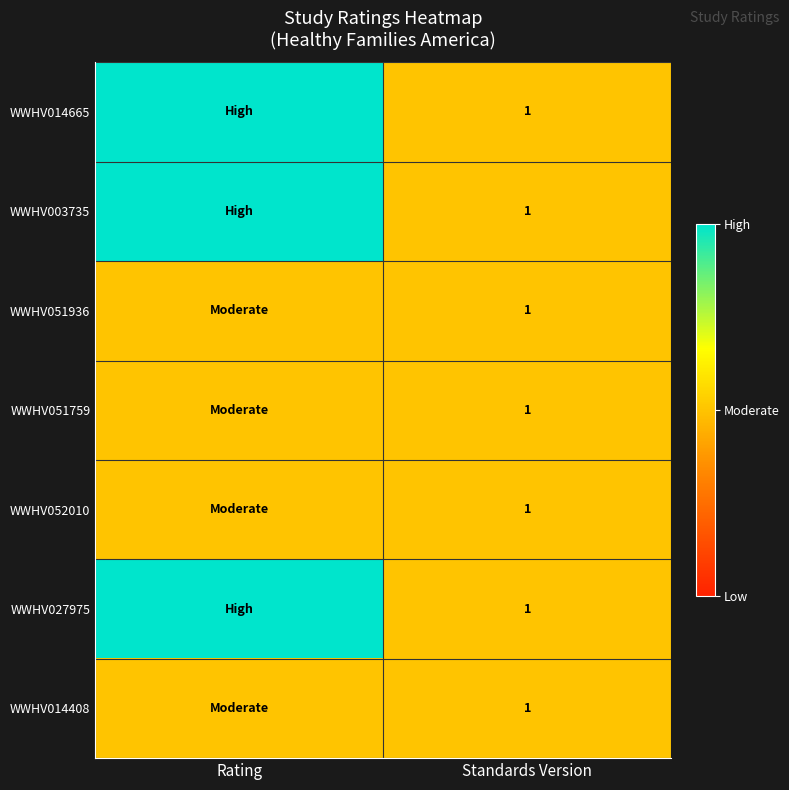

What is the spread (max minus min) of values at Rating?

1